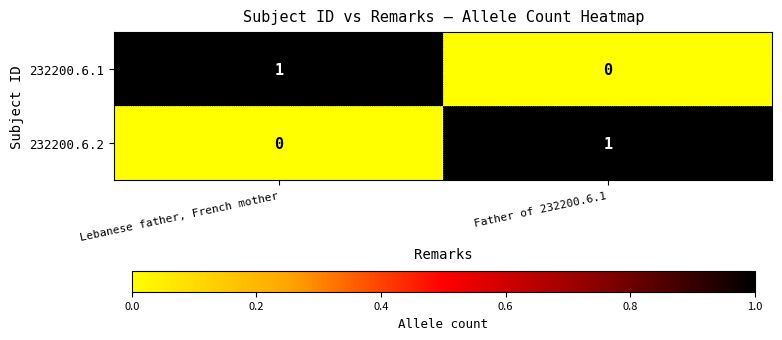

At Lebanese father, French mother, list the series in order from largest to smallest.

232200.6.1, 232200.6.2